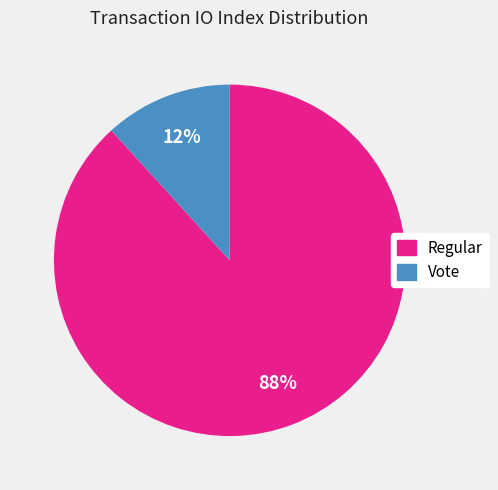

Which slice is the largest?

Regular